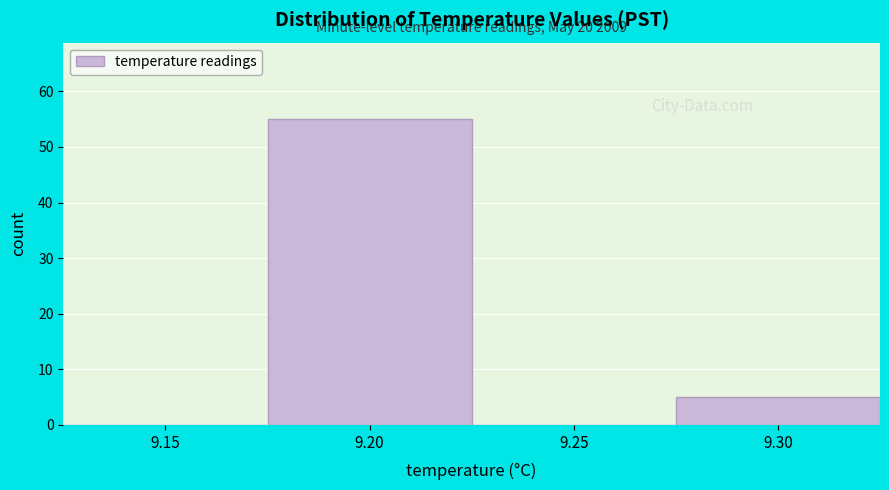

Reading right to left, list all the values displayed in this chart.

9.30=5	9.25=0	9.20=55	9.15=0